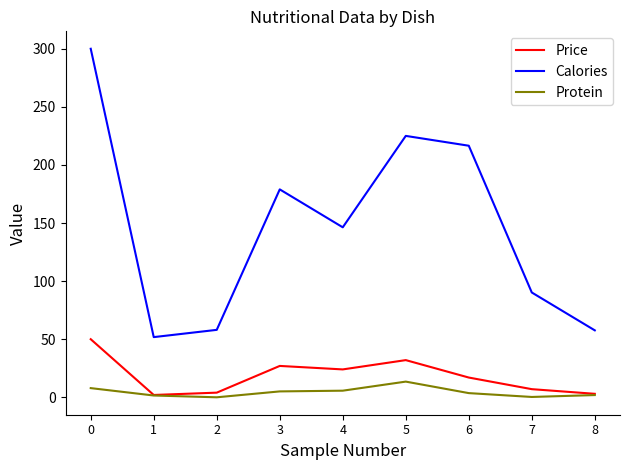

How many lines are shown in the chart?

3